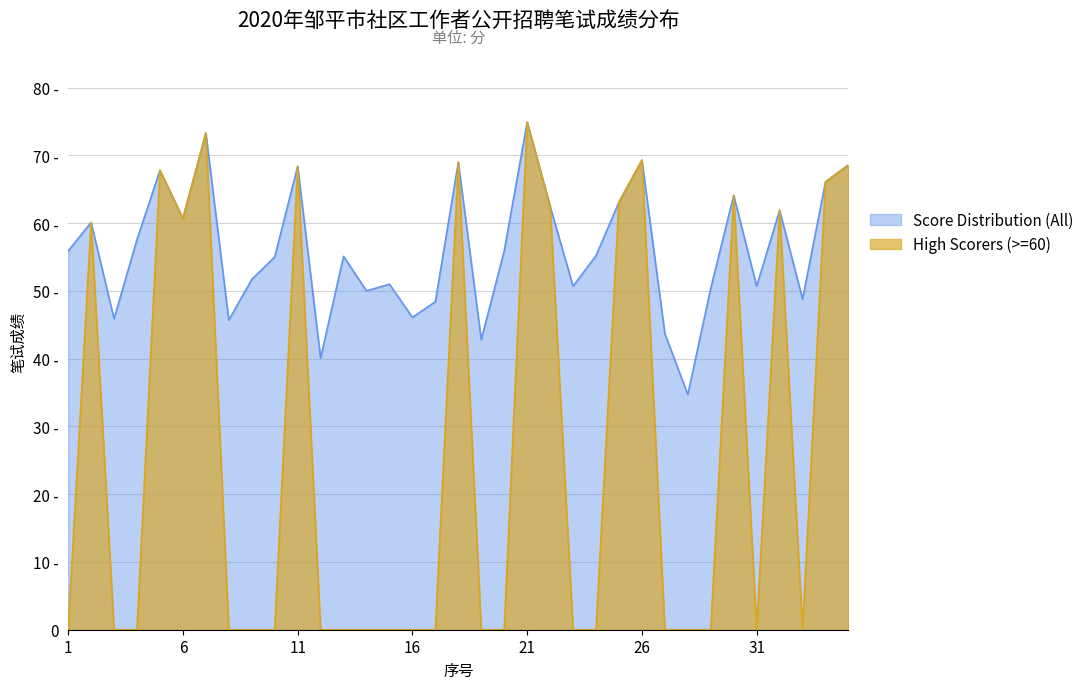

List the series in order of their overall mean, highest first.

Score Distribution (All), High Scorers (>=60)